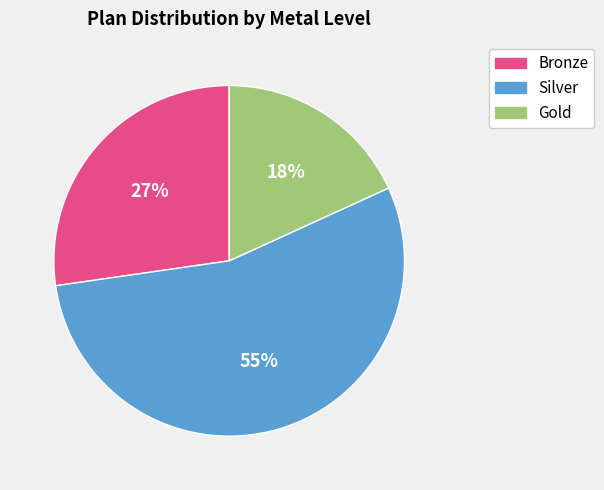

Combined, do Bronze and Gold account for over 50%?

No